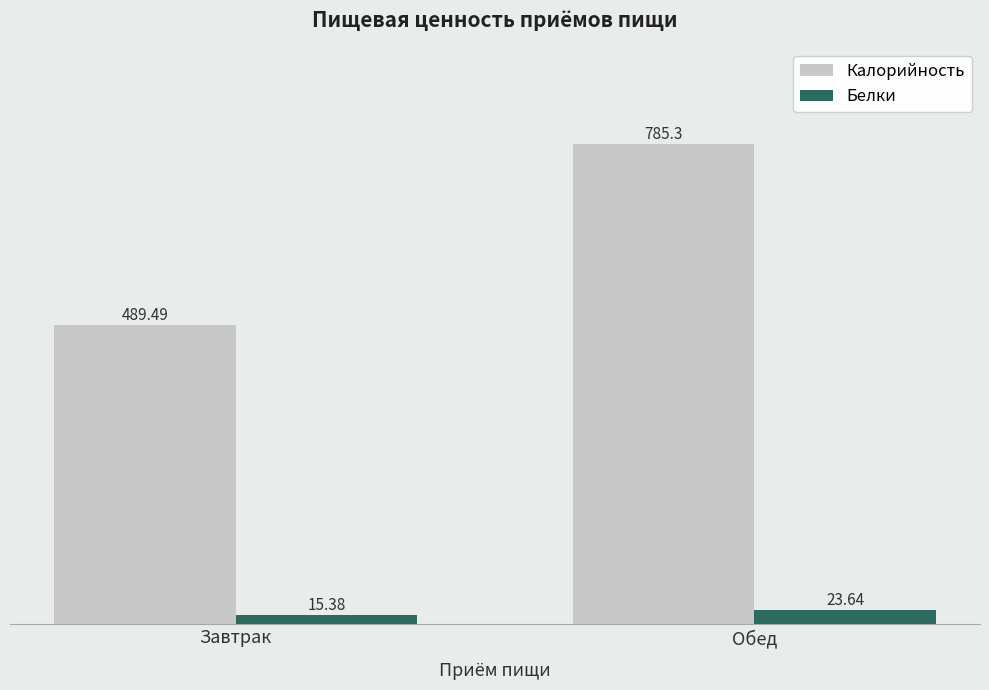

Reading left to right, what are all the values shown in this chart?

Калорийность: Завтрак=489.5	Обед=785.3
Белки: Завтрак=15.4	Обед=23.6